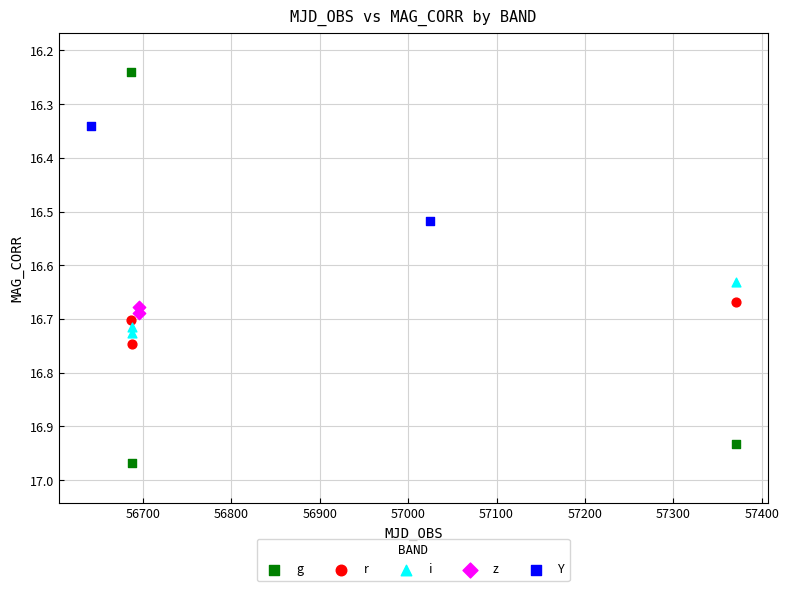

What are all the series names shown in the legend?

g, r, i, z, Y